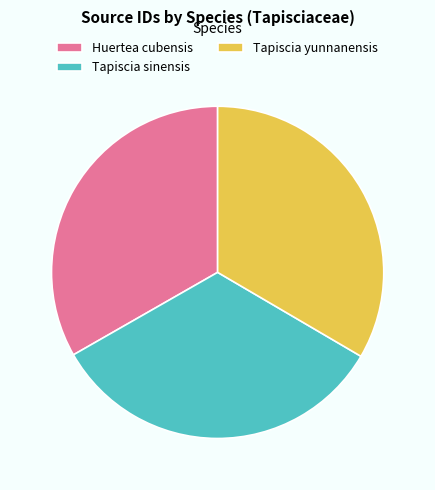

Does any single category account for the majority?

No